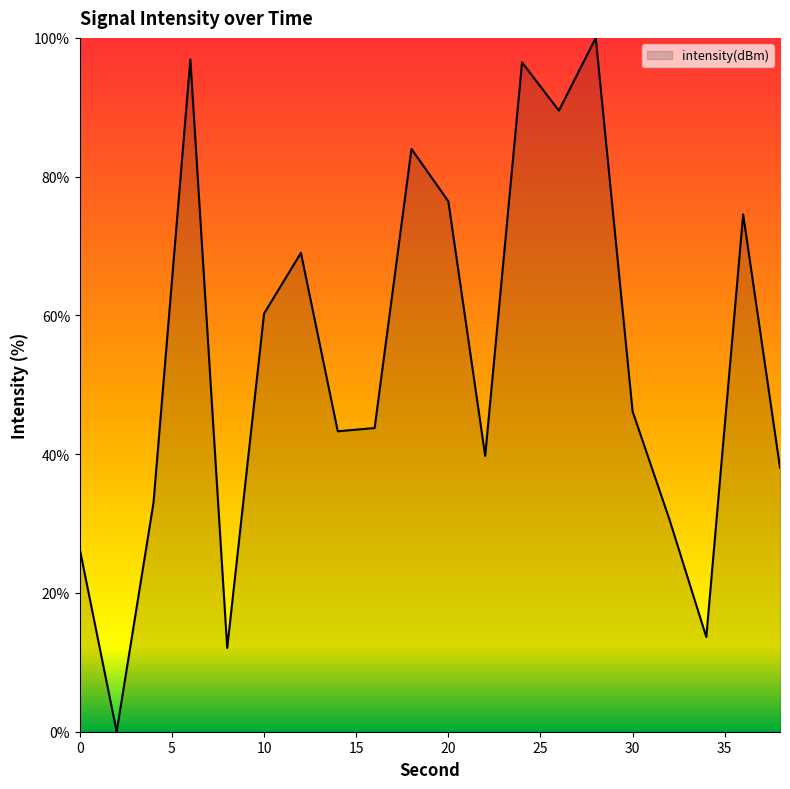

How many series are shown in this chart?

1